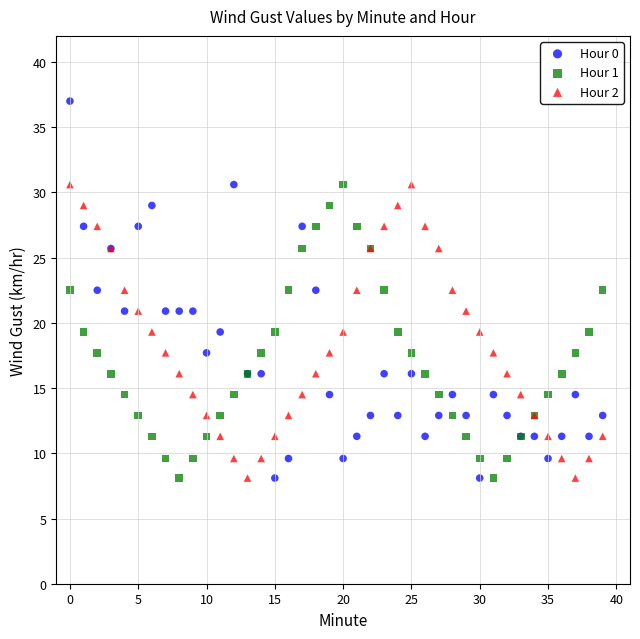

Which series reaches the maximum Y coordinate?

Hour 0